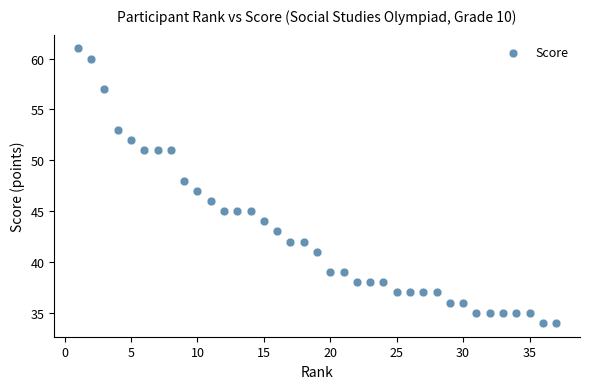

What is the range of X values (max minus min)?

36